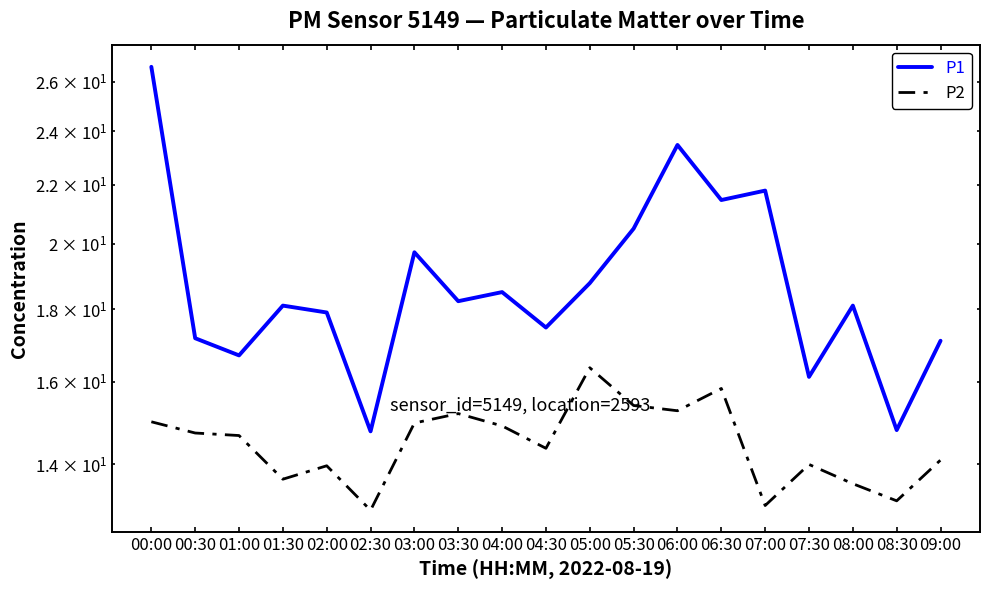

Rank the series by their maximum value, from highest to lowest.

P1, P2